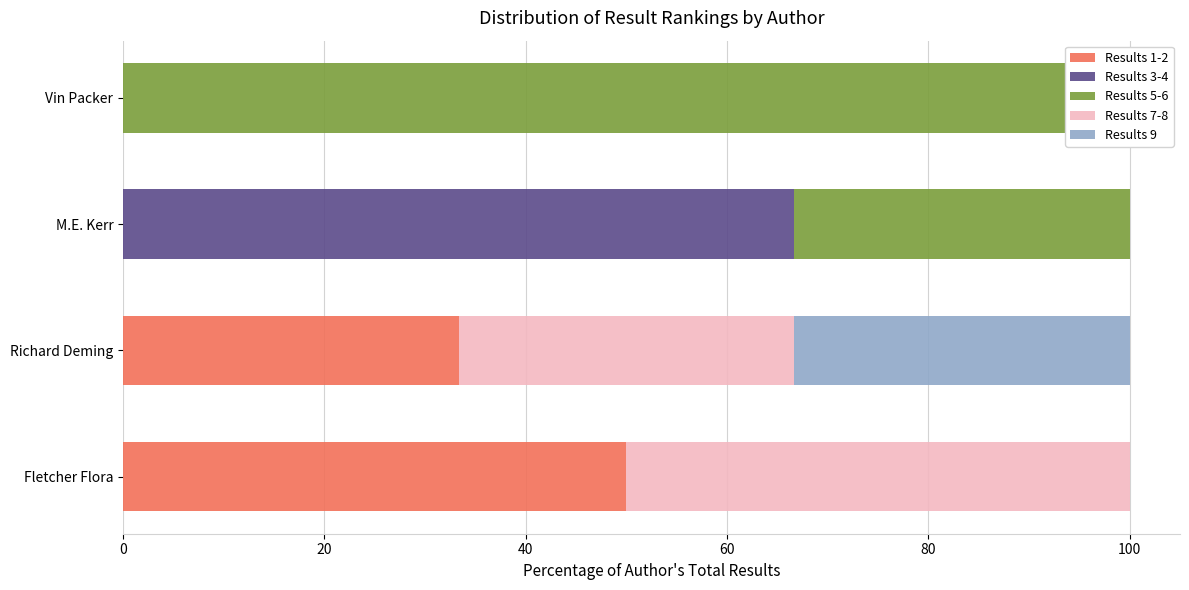

What is the sum of the Results 3-4 values at Fletcher Flora and M.E. Kerr?

66.7